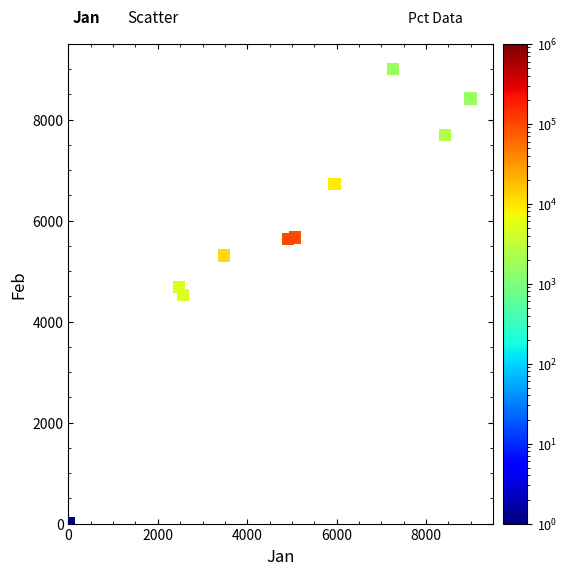

What is the average X value?

4914.8